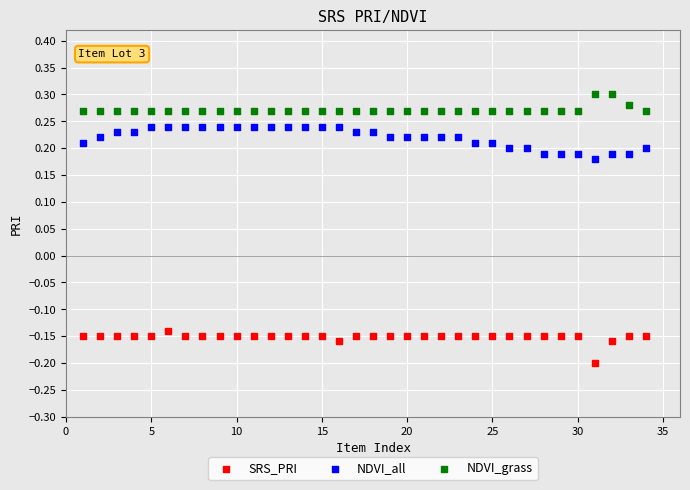

Across all data points, what is the range of Y values (max minus min)?

0.5